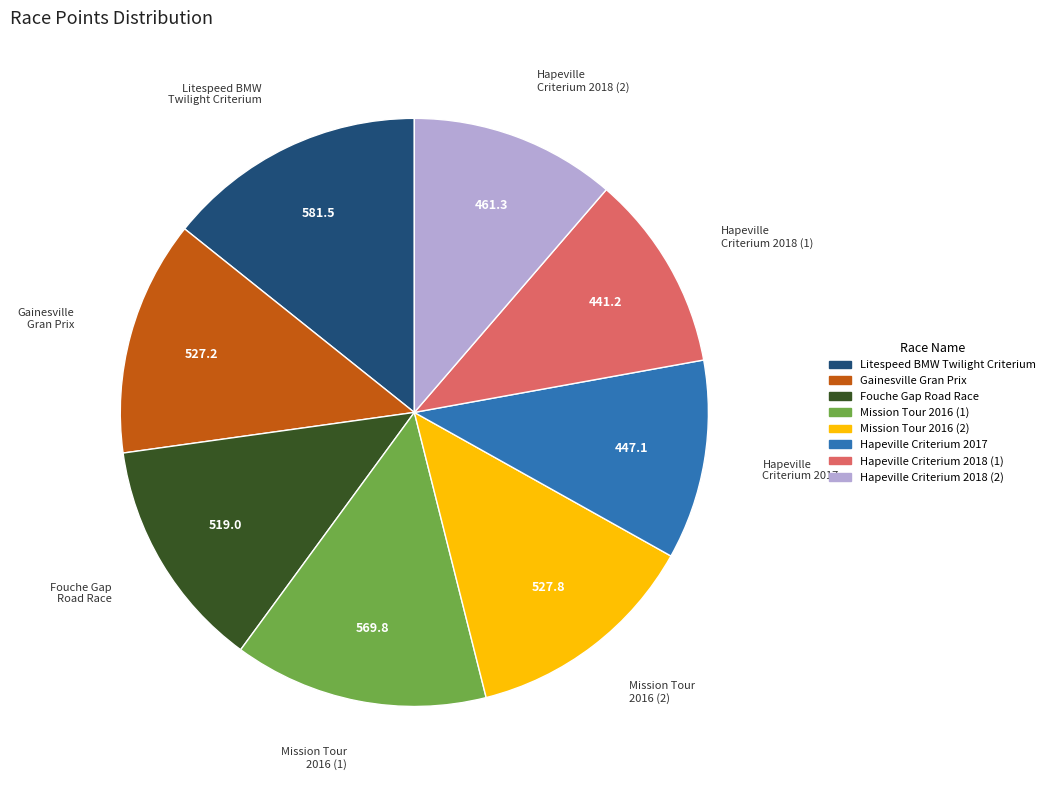

Approximately how many times larger is the value at Hapeville Criterium 2018 (2) compared to Hapeville Criterium 2017?

1.0